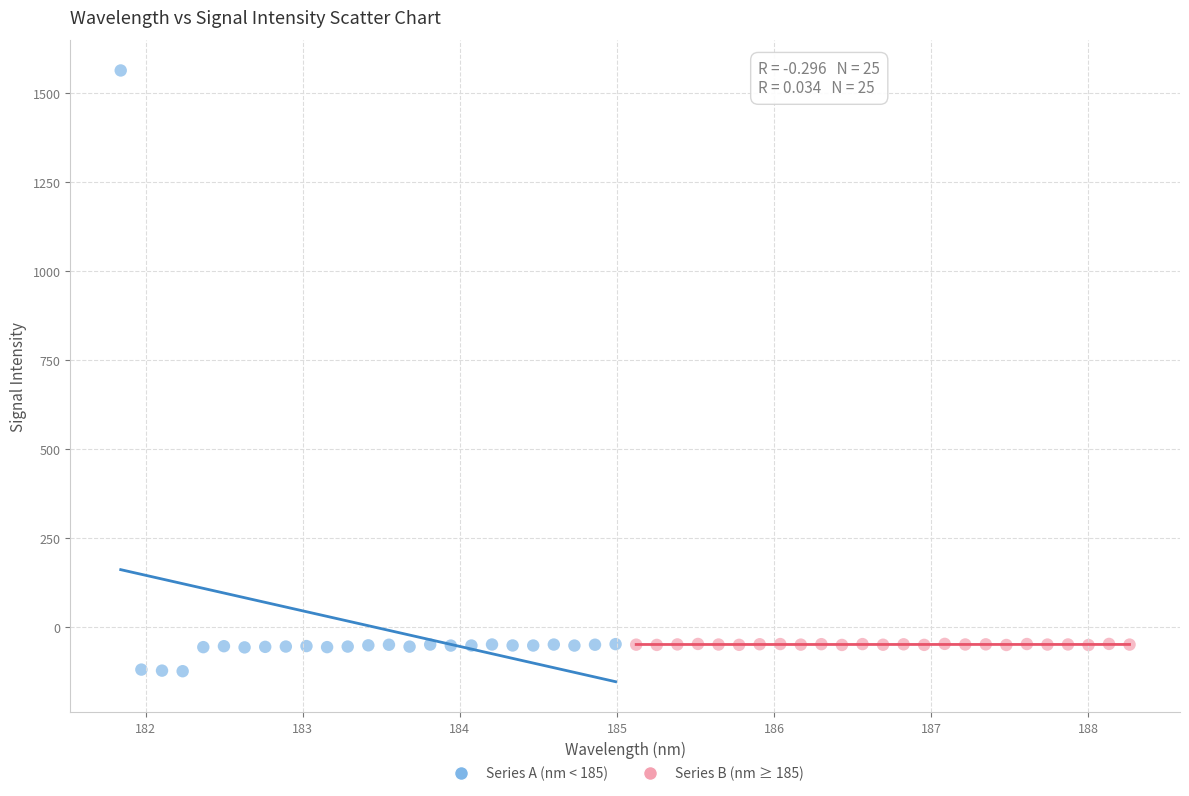

Which series has the widest spread of Y values?

Series A (nm < 185)